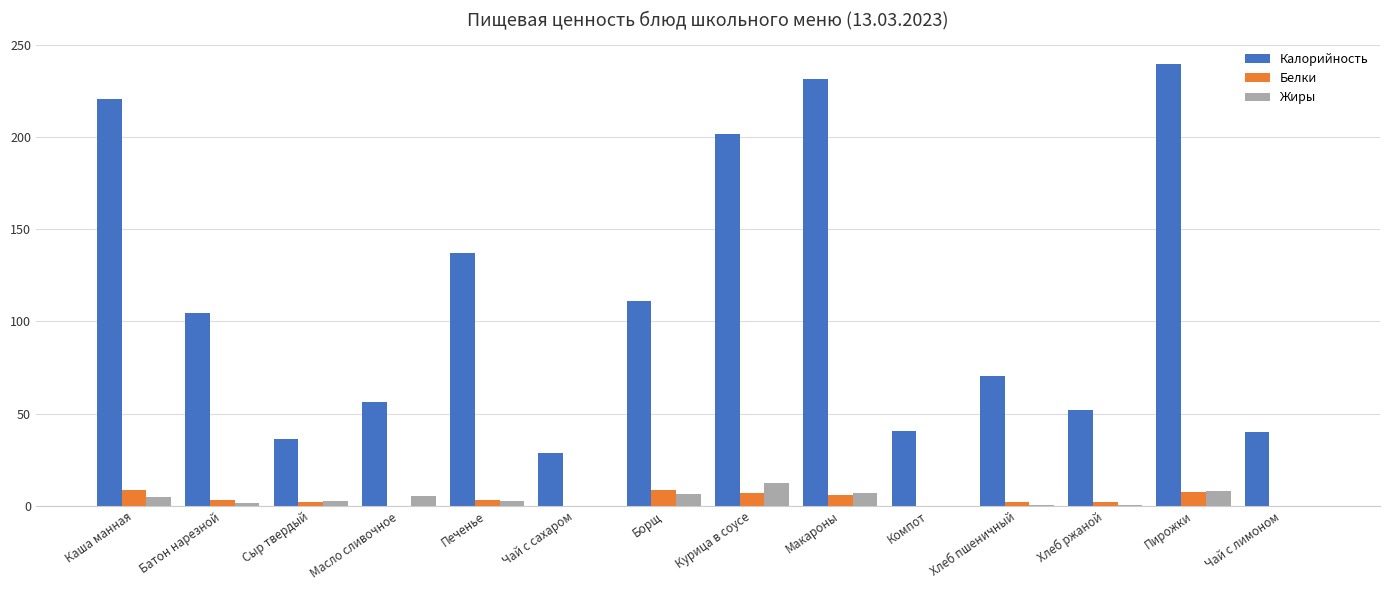

True or false: Белки has a value of 2.3 at Сыр твердый.

True